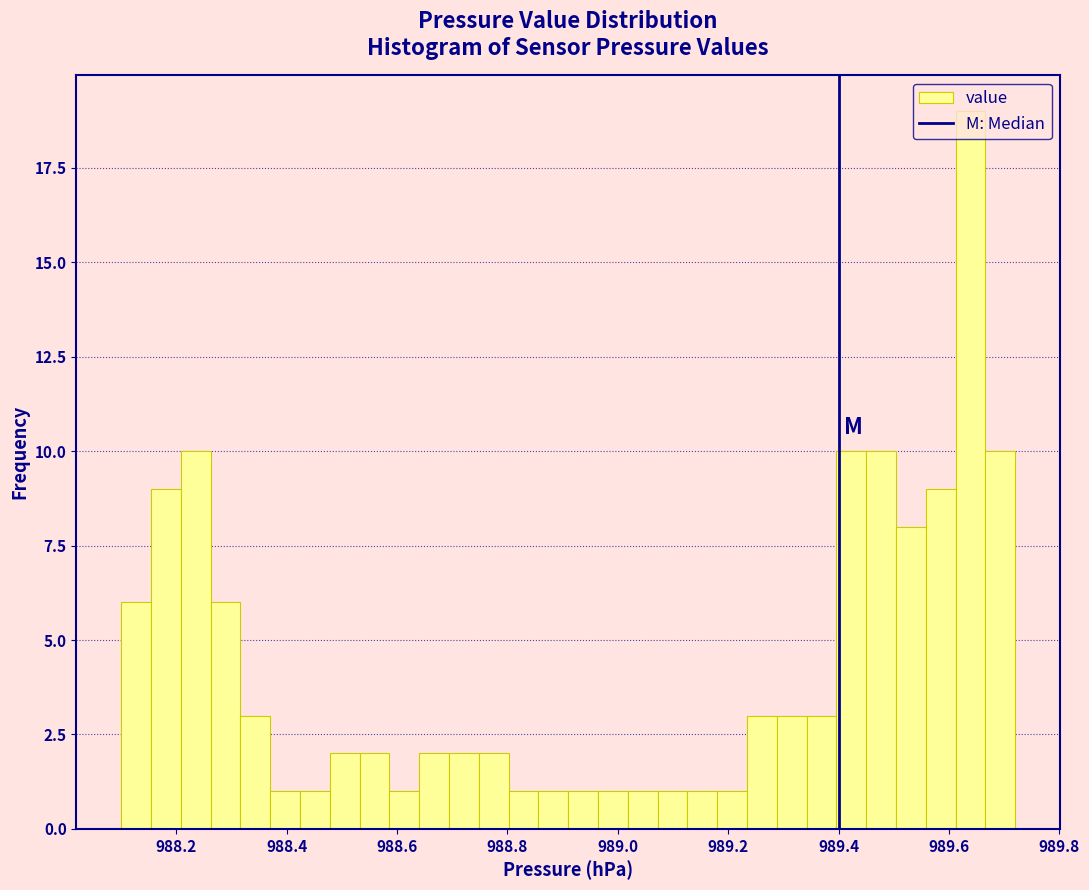

Read against the x-axis, roughly where is the centre of the tallest bar?

989.64